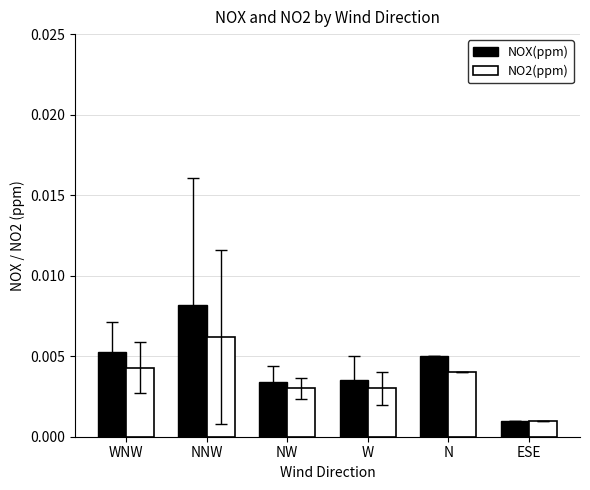

At which label is NOX(ppm) closest to 0?

ESE